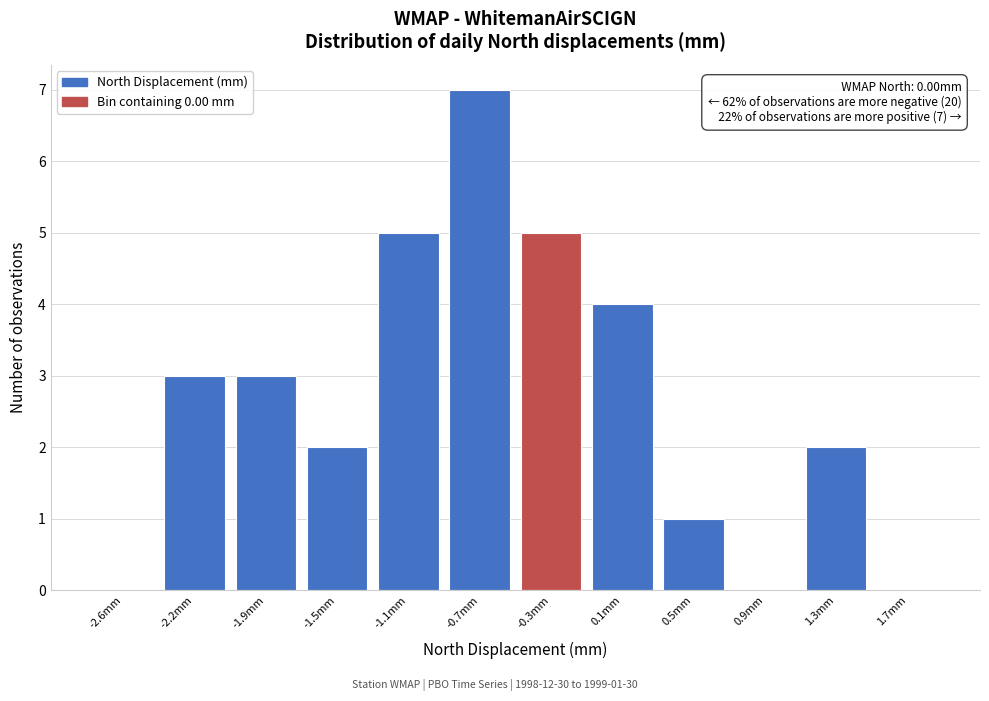

Reading left to right, list all the values displayed in this chart.

-2.6mm=0	-2.2mm=3	-1.9mm=3	-1.5mm=2	-1.1mm=5	-0.7mm=7	-0.3mm=5	0.1mm=4	0.5mm=1	0.9mm=0	1.3mm=2	1.7mm=0